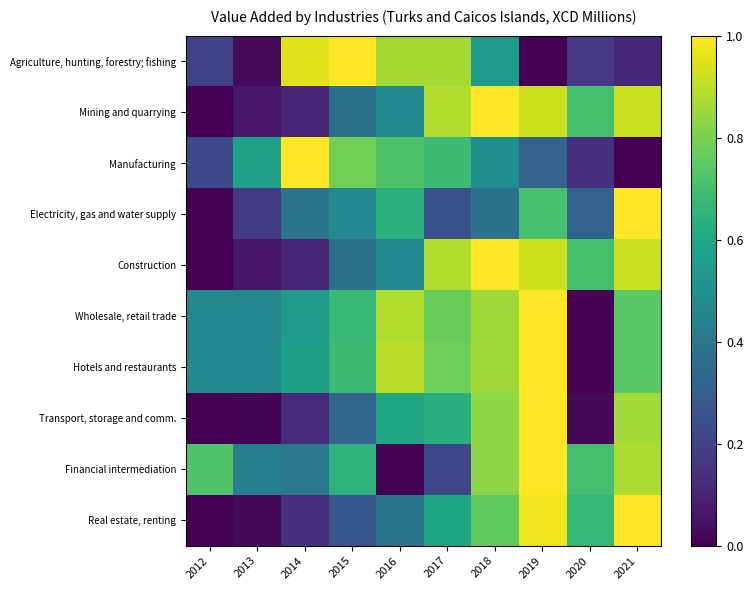

Which has a higher value, 2020 or 2018?

2018